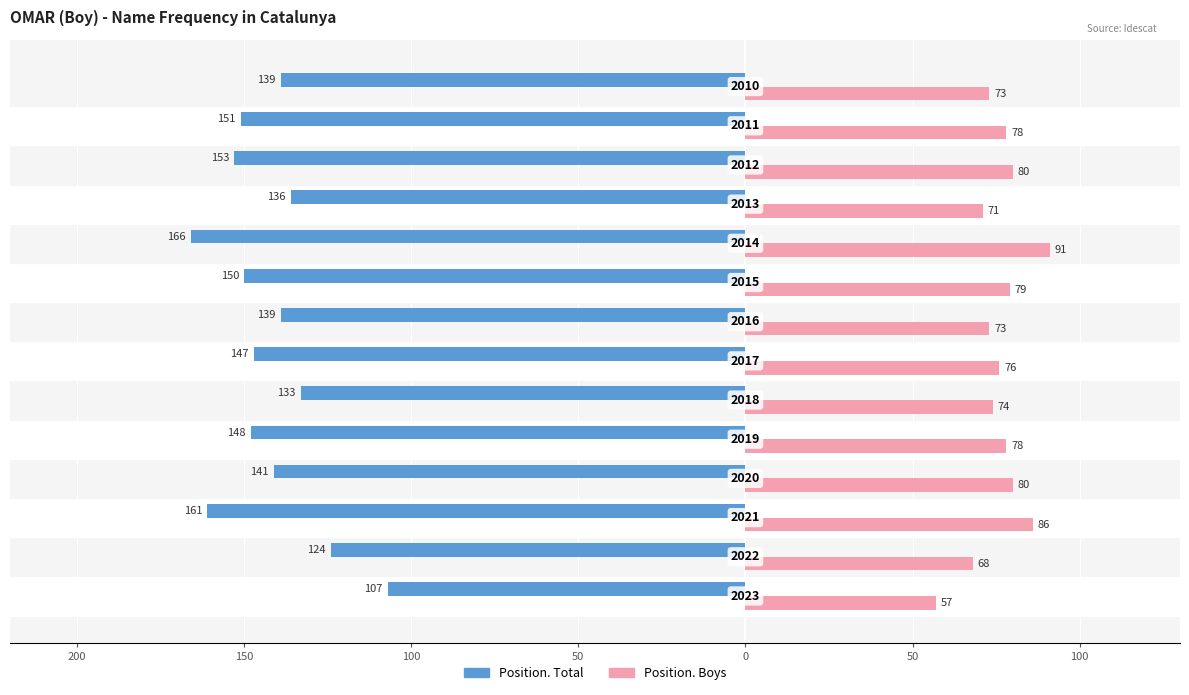

Reading left to right, list all the values displayed in this chart.

Position. Total: -107	-124	-161	-141	-148	-133	-147	-139	-150	-166	-136	-153	-151	-139
Position. Boys: 57	68	86	80	78	74	76	73	79	91	71	80	78	73